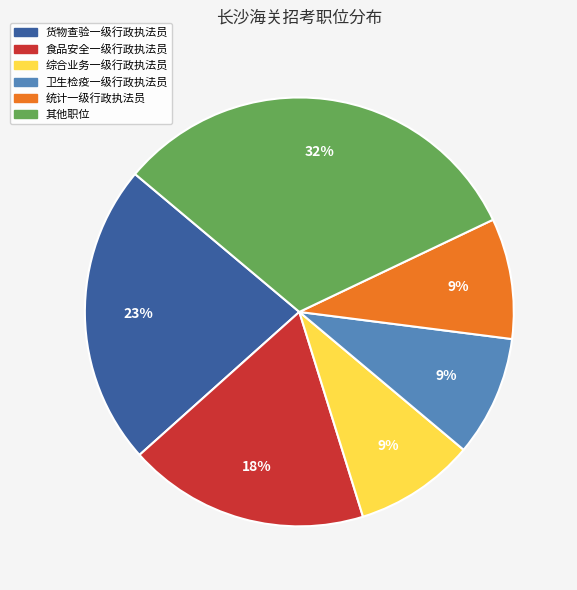

Is there a majority slice in this chart?

No